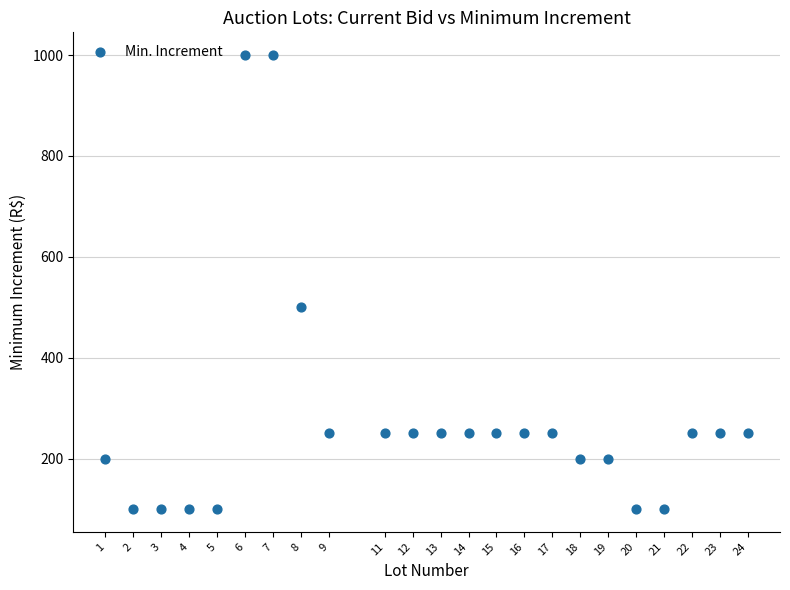

What is the range of X values (max minus min)?

23